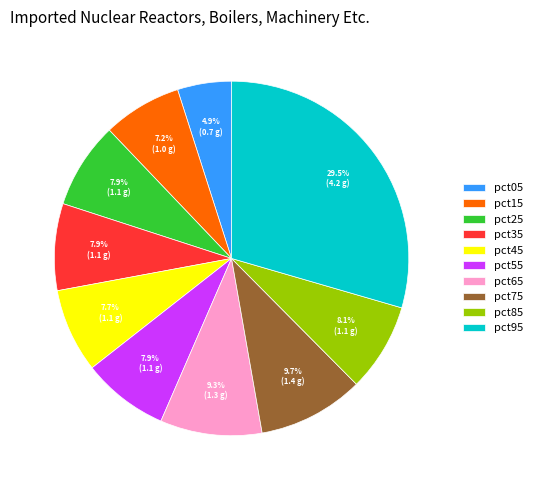

Is there a majority slice in this chart?

No